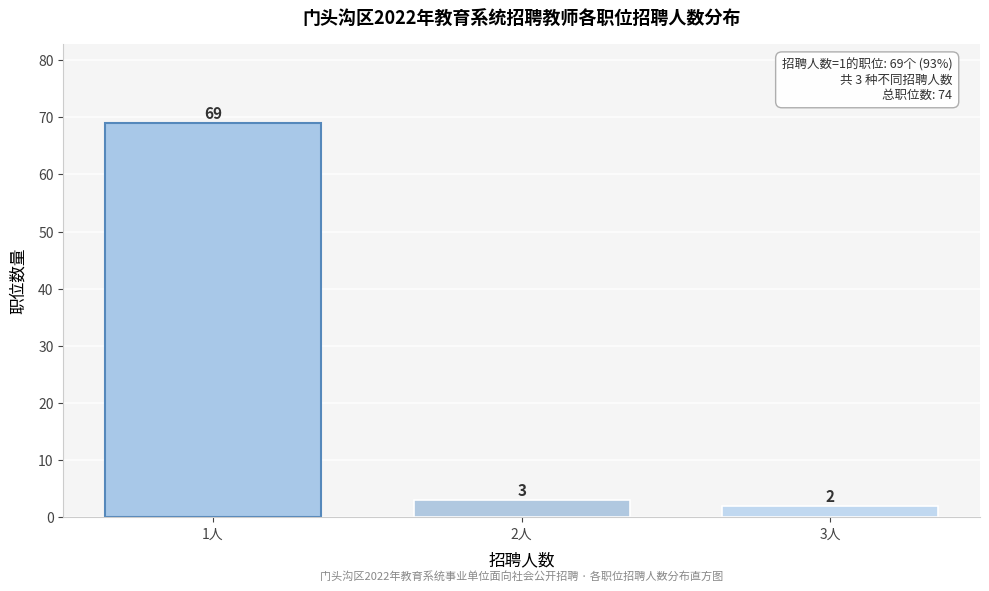

Reading right to left, transcribe all the data shown in this chart.

3人=2	2人=3	1人=69